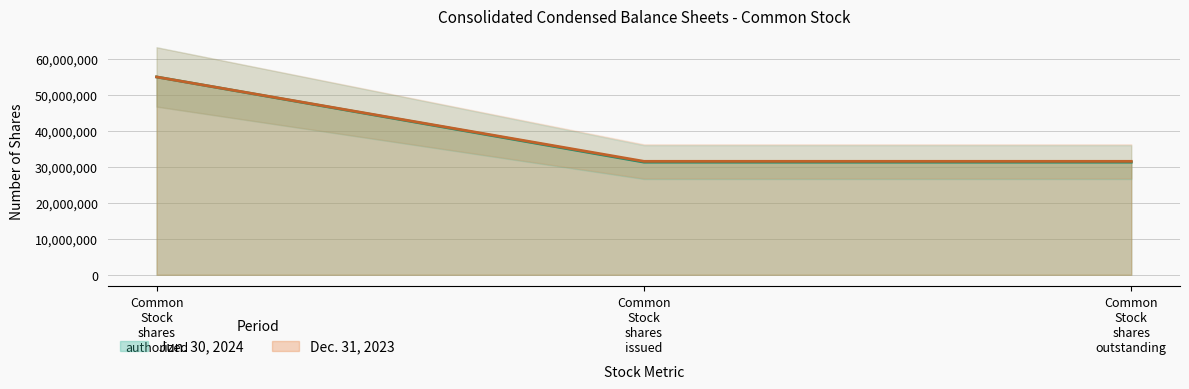

Is the value of Dec. 31, 2023 at Common Stock shares outstanding greater than the value of Jun. 30, 2024 at Common Stock shares issued?

Yes